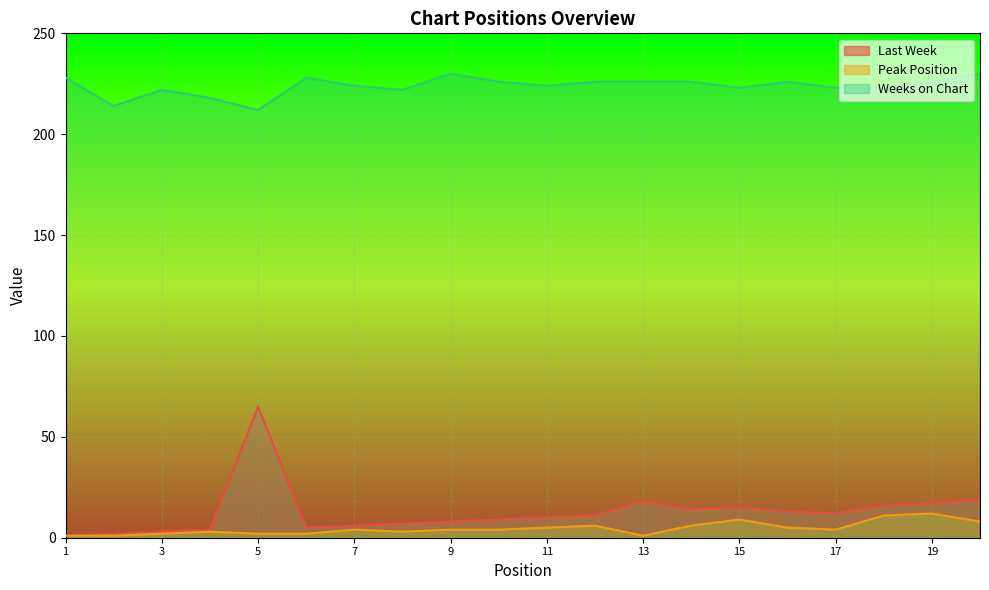

Where is the first local maximum for Weeks on Chart?

3